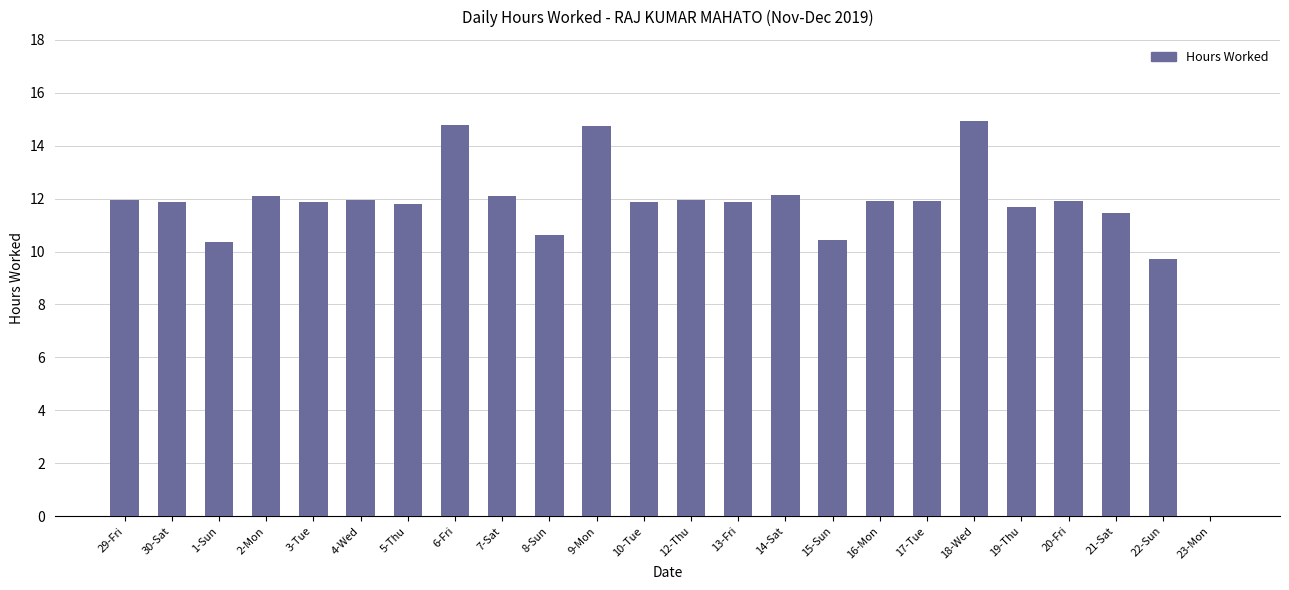

True or false: the data shows 12.1 at 7-Sat.

True